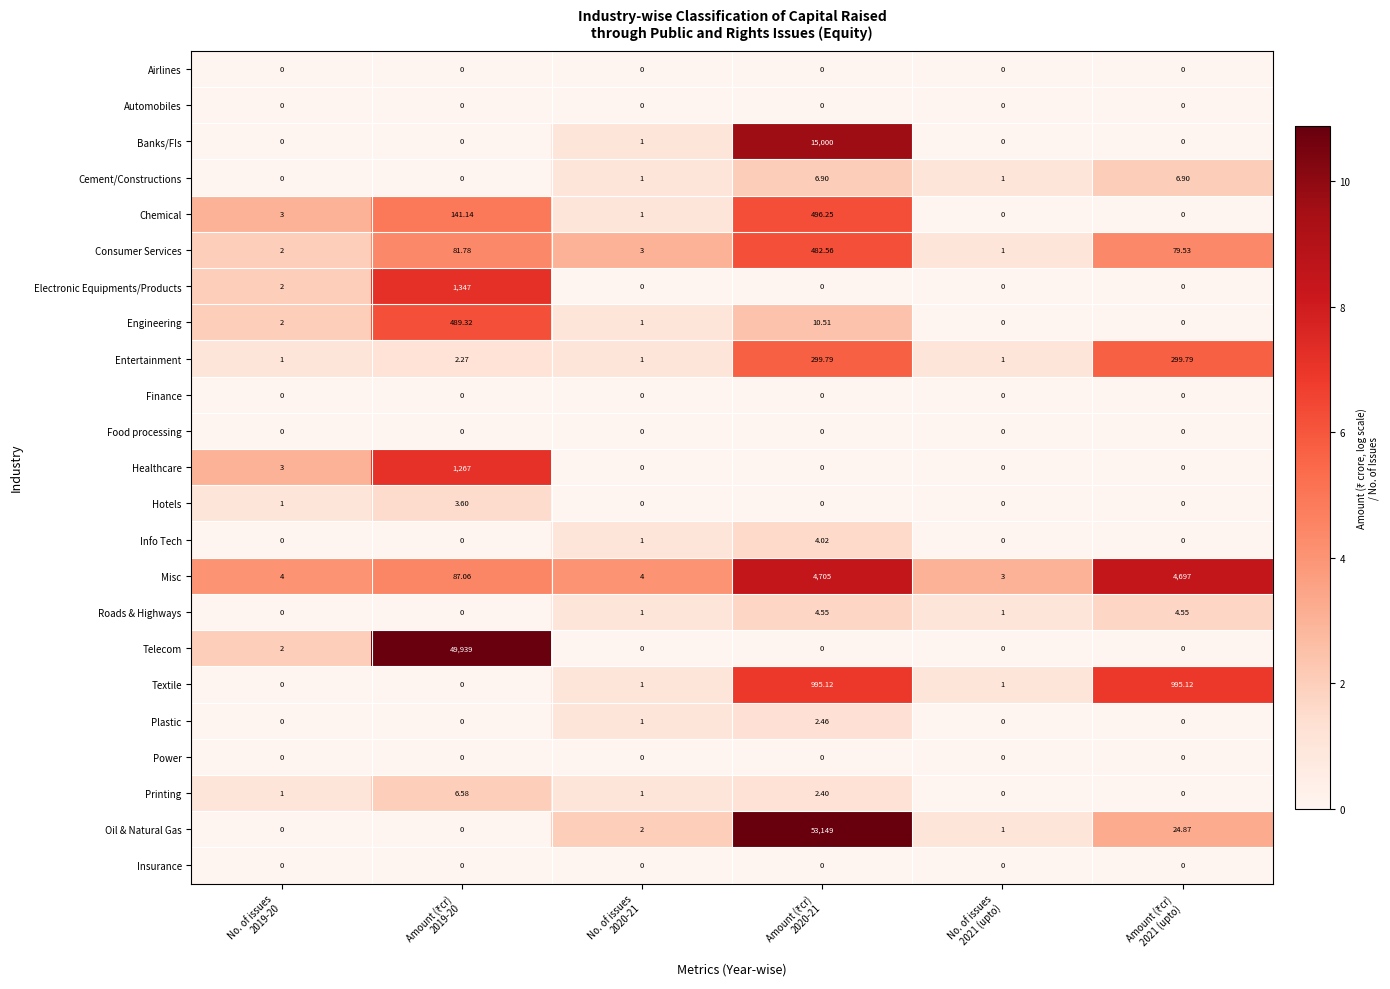

Which series has the largest range (max minus min)?

Oil & Natural Gas